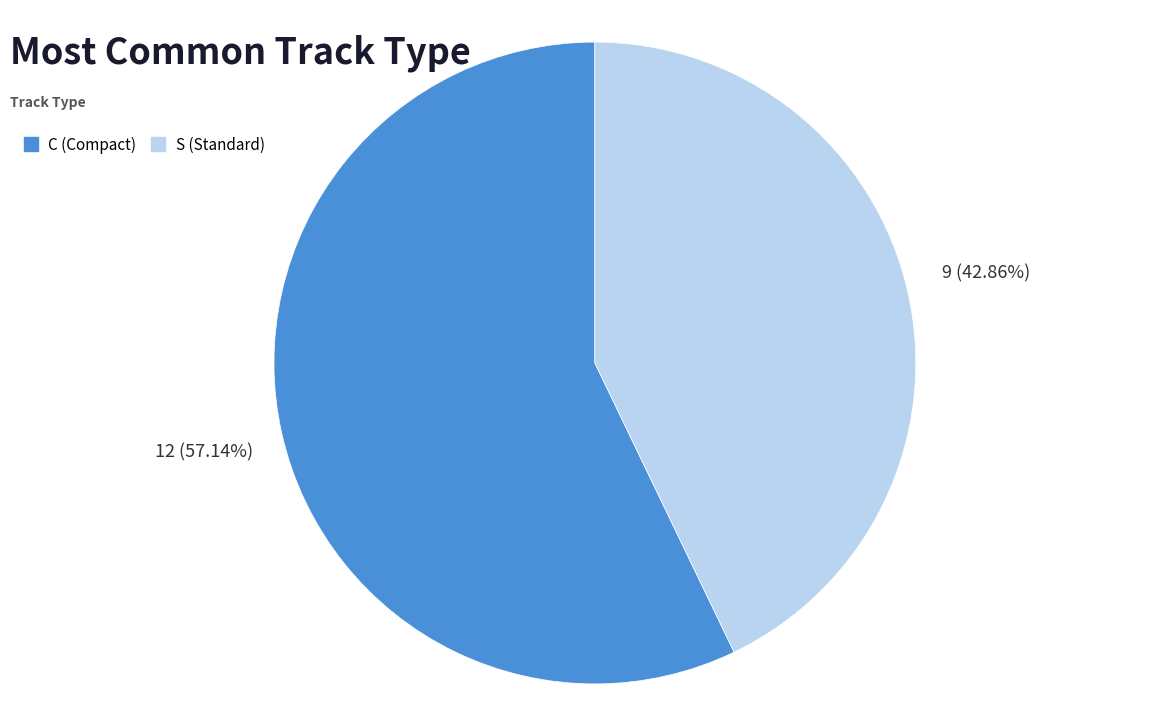

What is the smallest slice in the pie chart?

S